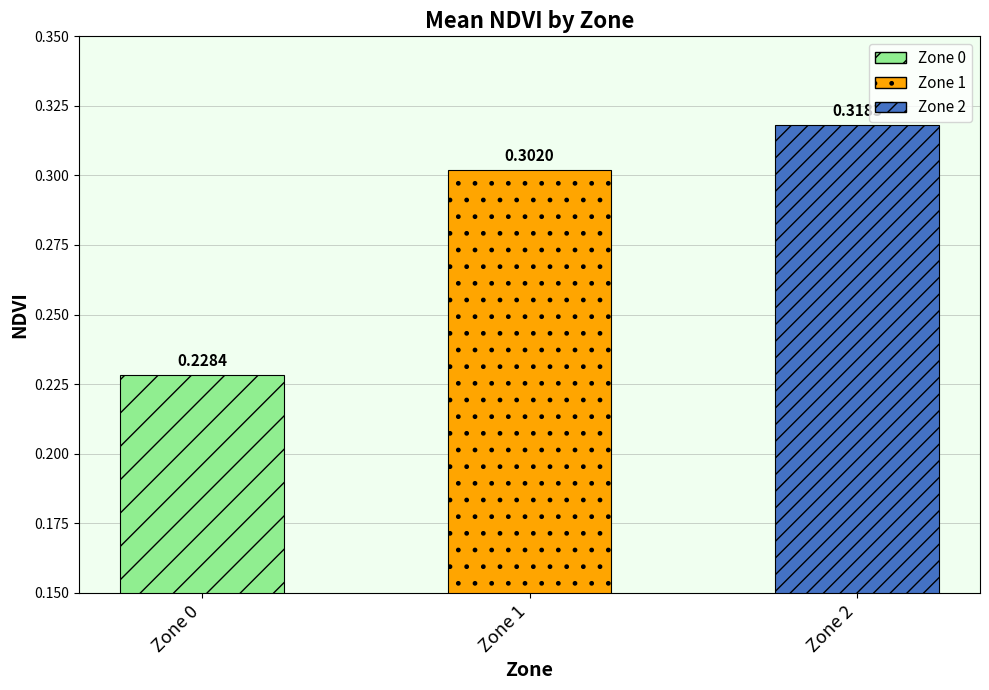

Between Zone 1 and Zone 0, which is larger?

Zone 1